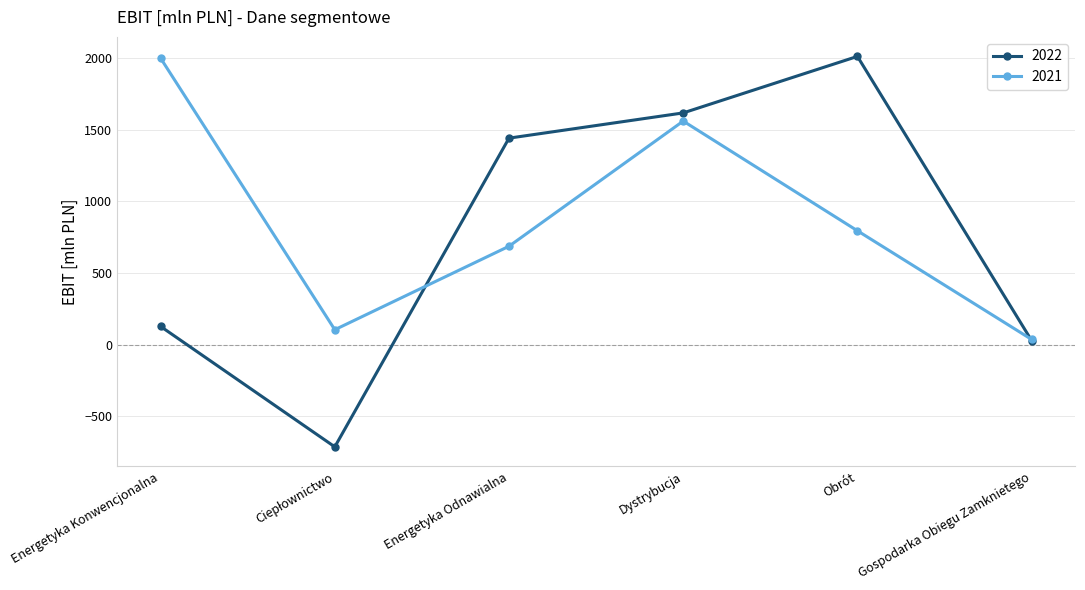

What is the difference between the maximum and minimum values in the 2021 series?

1962